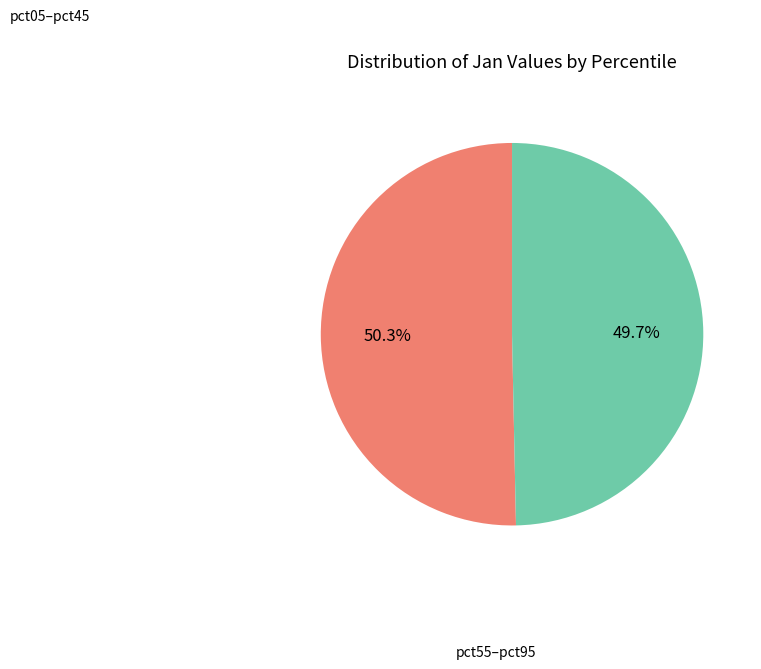

Does any single category account for the majority?

Yes